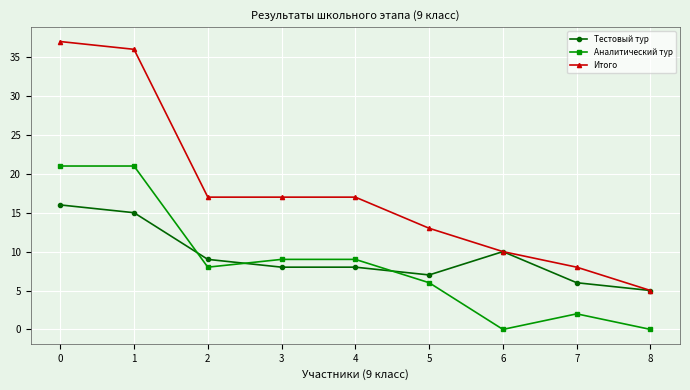

Rank the series at 4 from highest to lowest value.

Итого, Аналитический тур, Тестовый тур